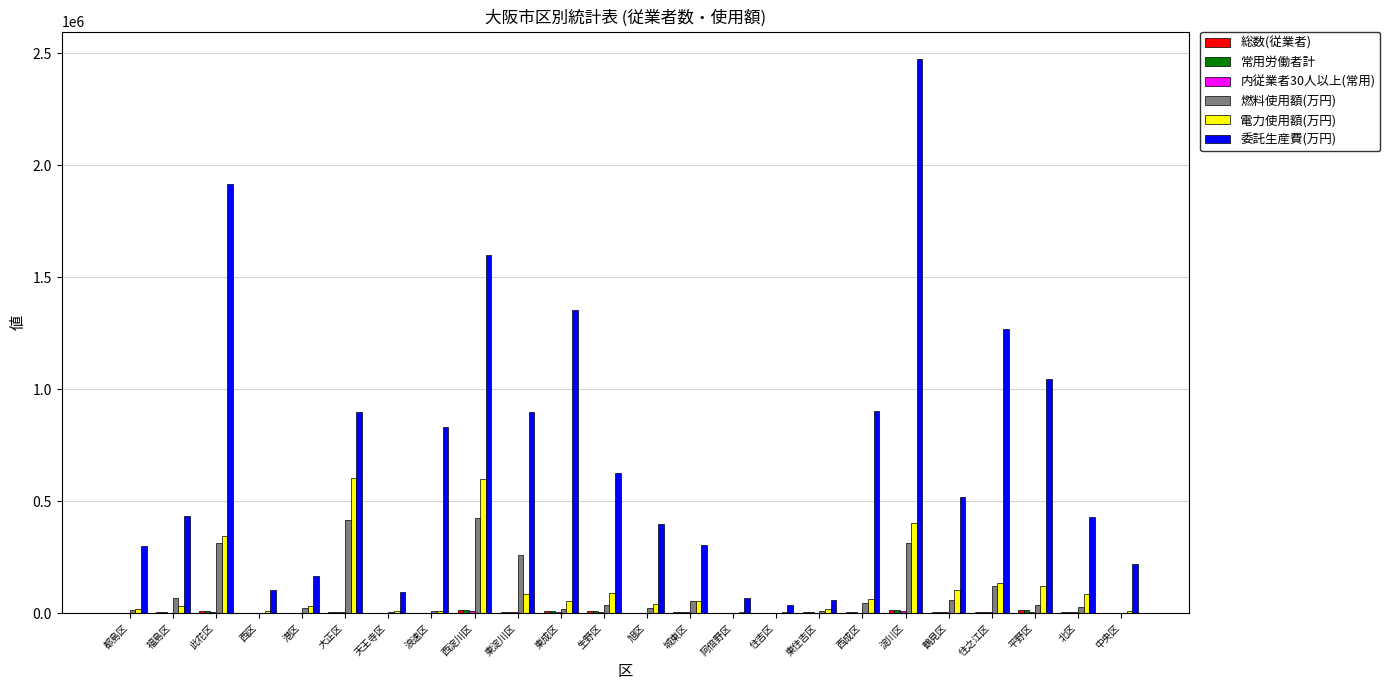

Count the number of data series in this chart.

6